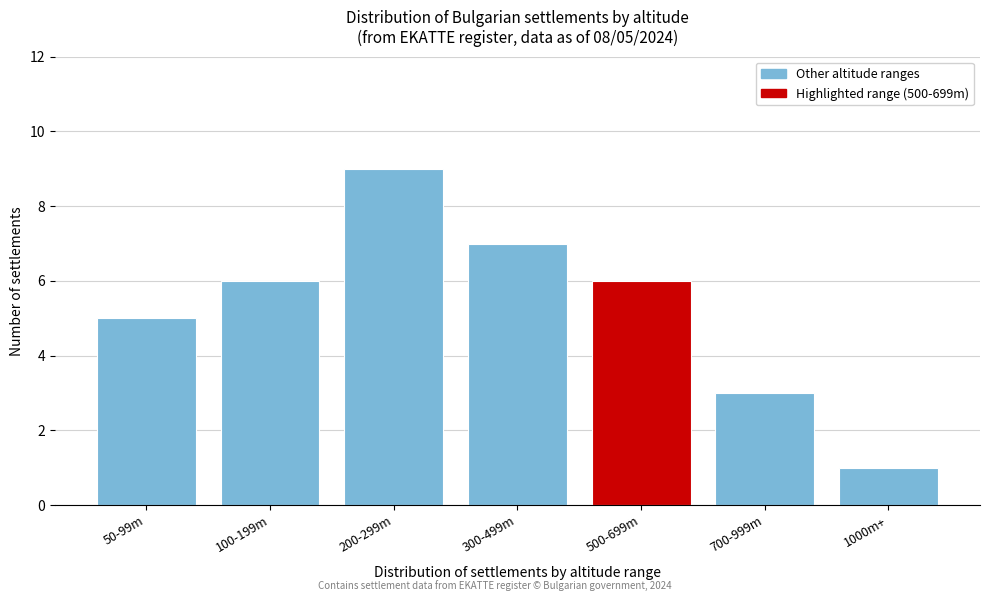

Reading right to left, list all the values displayed in this chart.

1	3	6	7	9	6	5